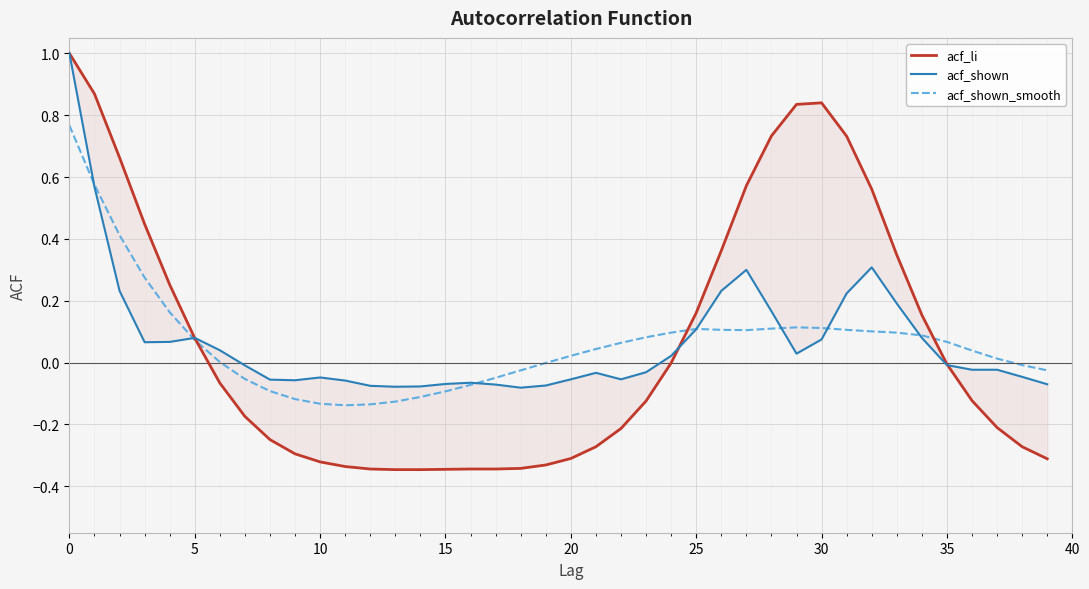

The value of acf_shown_smooth at 15 is -0.1. True or false?

True